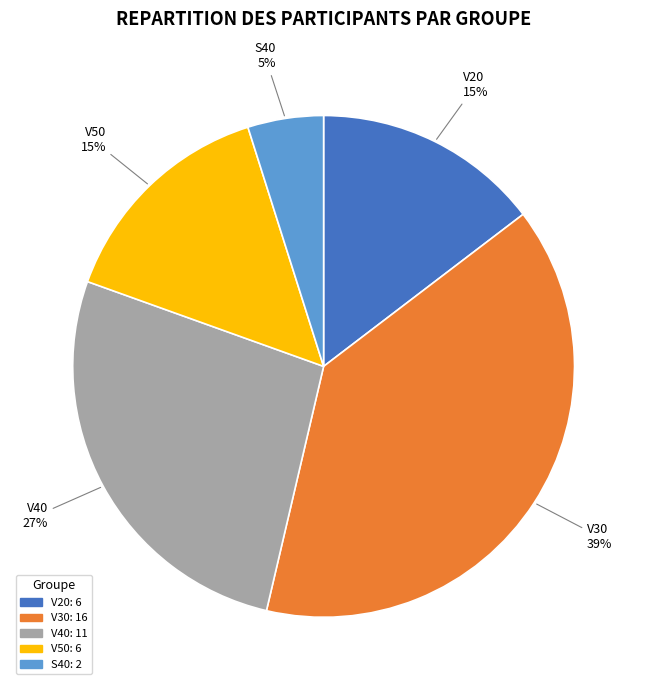

To the nearest percent, what percentage of the pie is V50?

15%